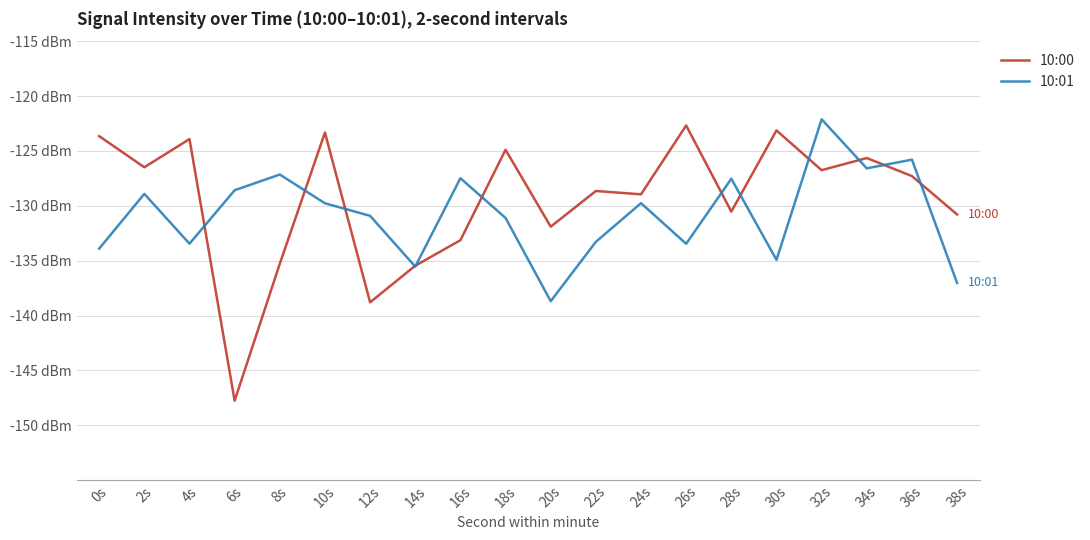

What are all the series names shown in the legend?

10:00, 10:01